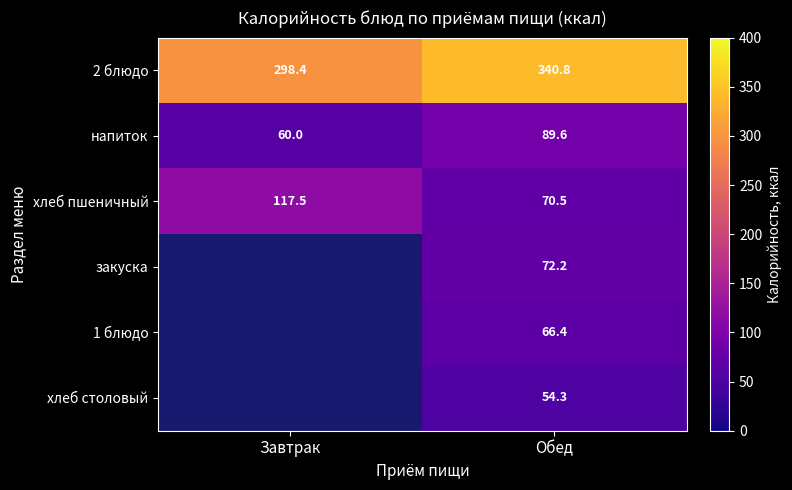

What is the approximate value of хлеб пшеничный at Обед?

70.5